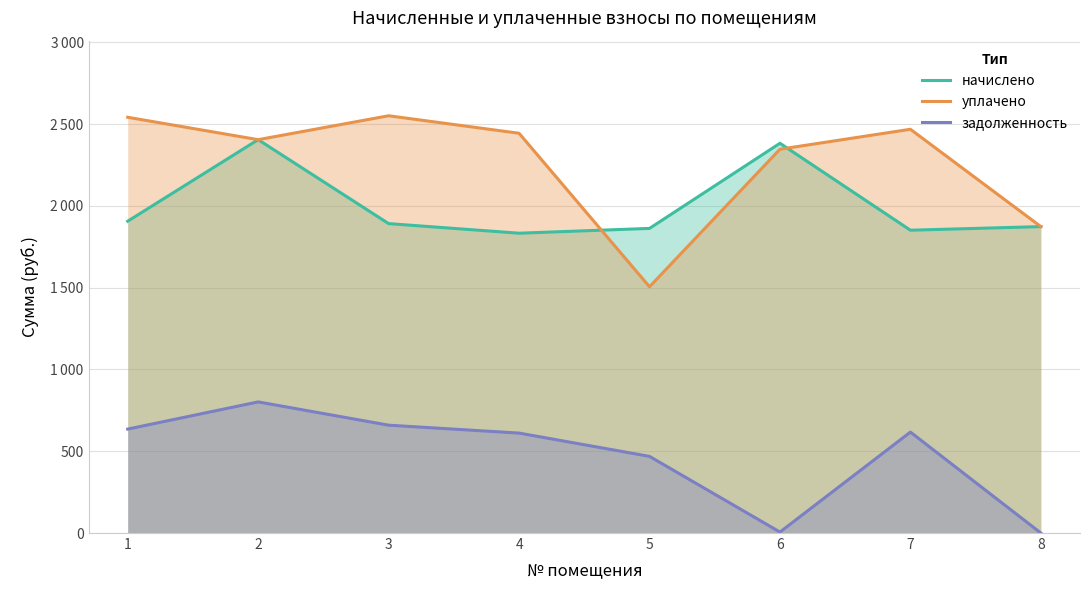

True or false: уплачено and задолженность cross at least once.

False